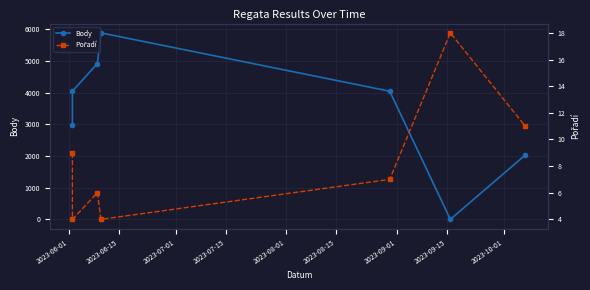

How many lines are shown in the chart?

2